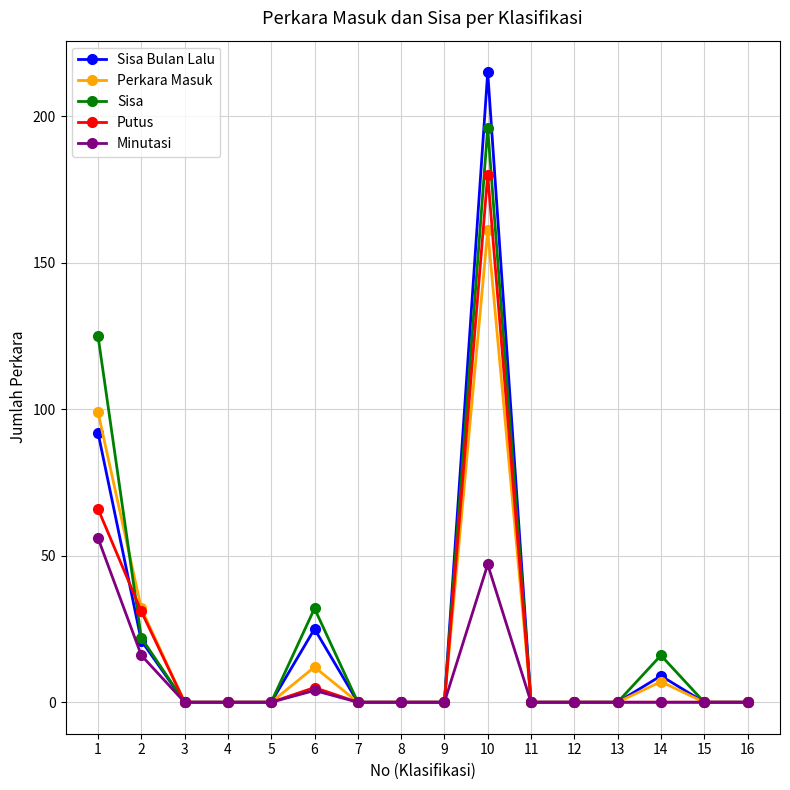

How many lines are shown in the chart?

5